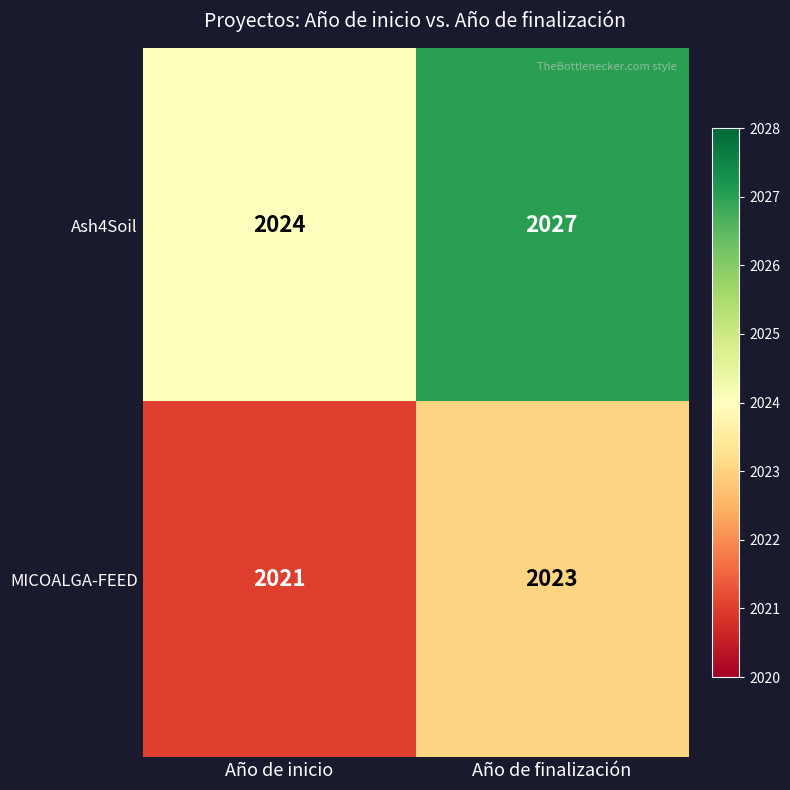

At which label is MICOALGA-FEED closest to 2022?

Año de inicio